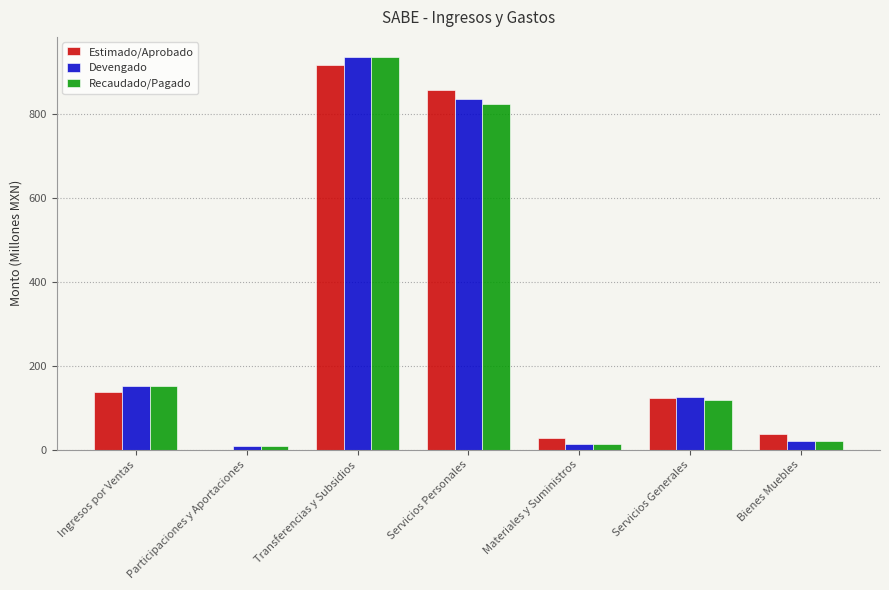

Is it true that Estimado/Aprobado equals -462.2 at Participaciones y Aportaciones?

False